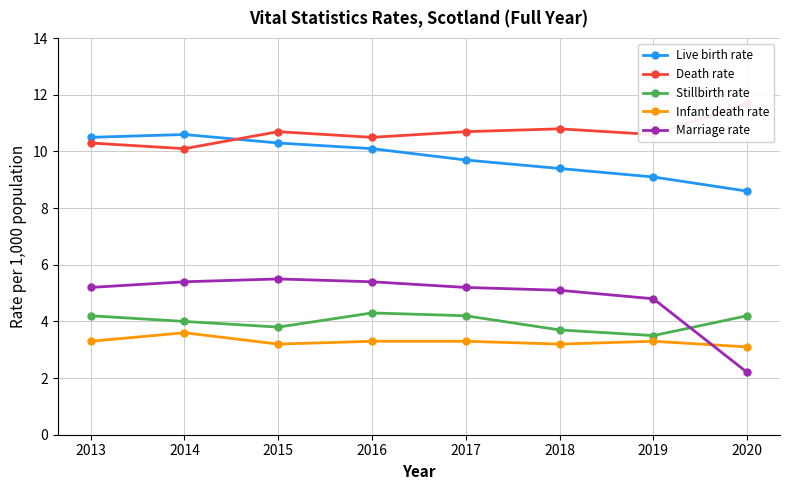

Which series has the largest total across all categories?

Death rate